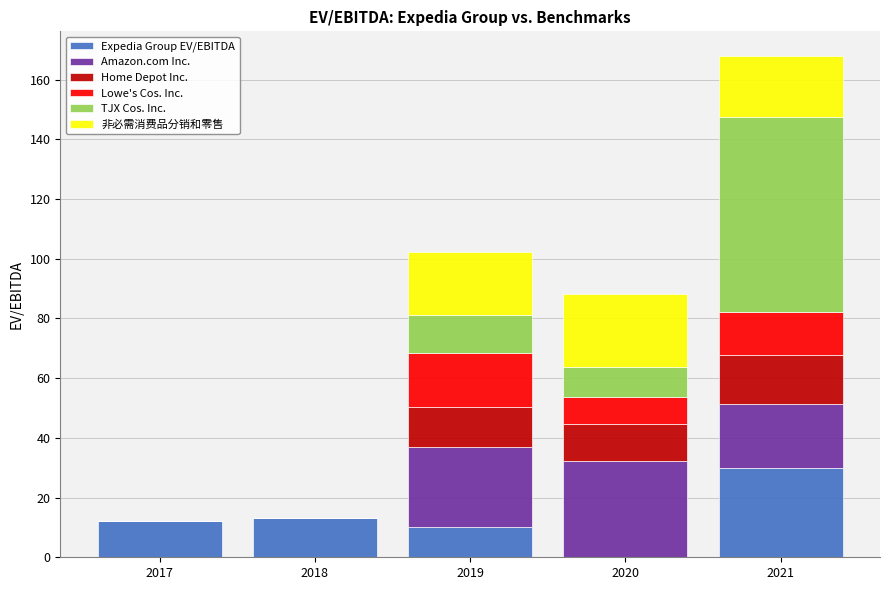

Reading right to left, what are the values for Expedia Group EV/EBITDA?

2021=30.1	2020=0.0	2019=10.3	2018=13.0	2017=12.3